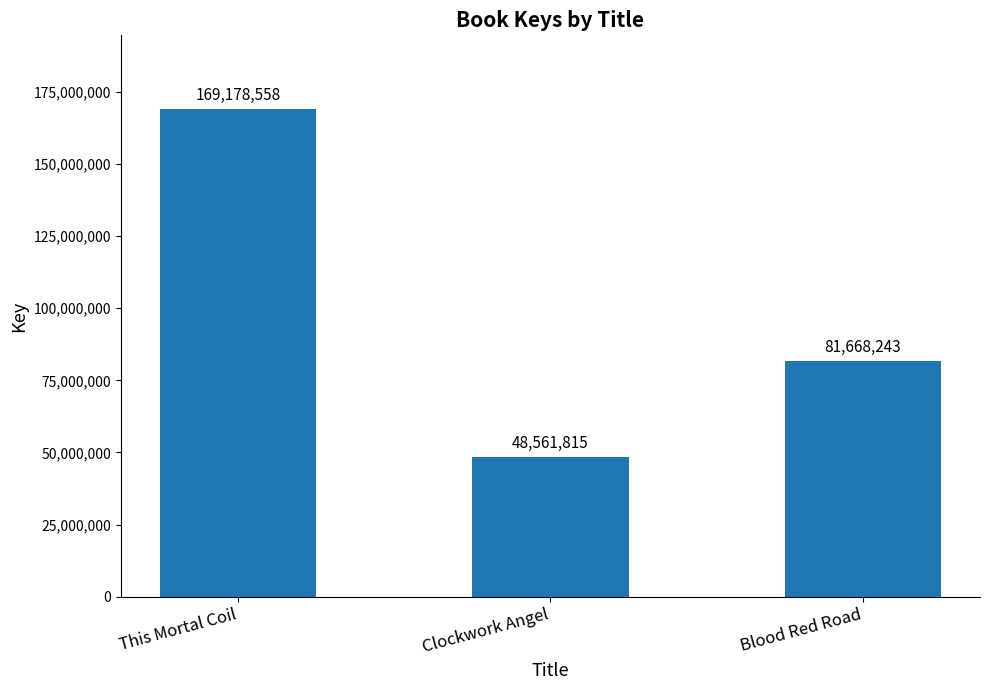

List the labels in order of value, largest first.

This Mortal Coil, Blood Red Road, Clockwork Angel